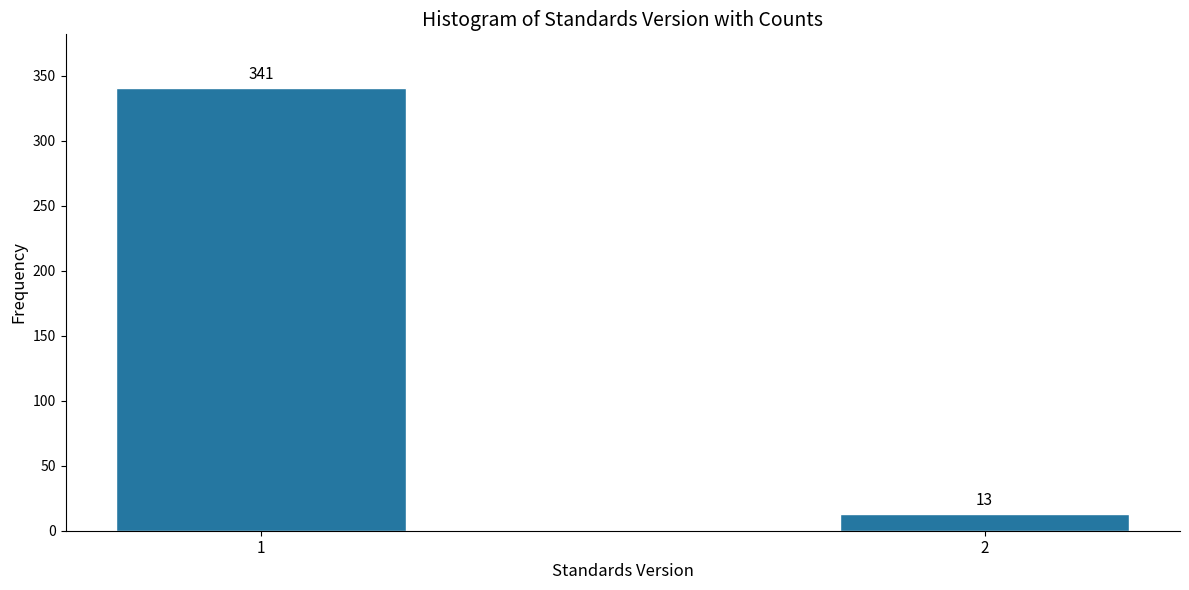

Reading right to left, list all the values displayed in this chart.

13	341